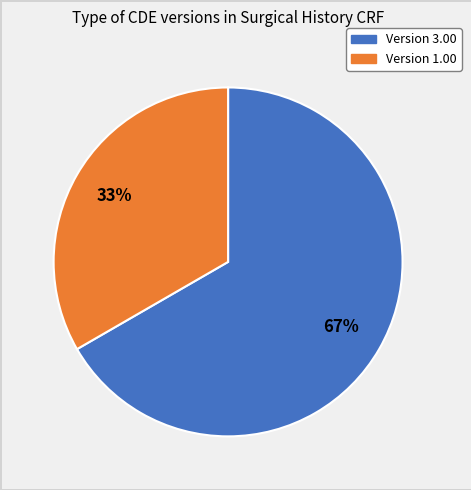

Does any single category account for the majority?

Yes